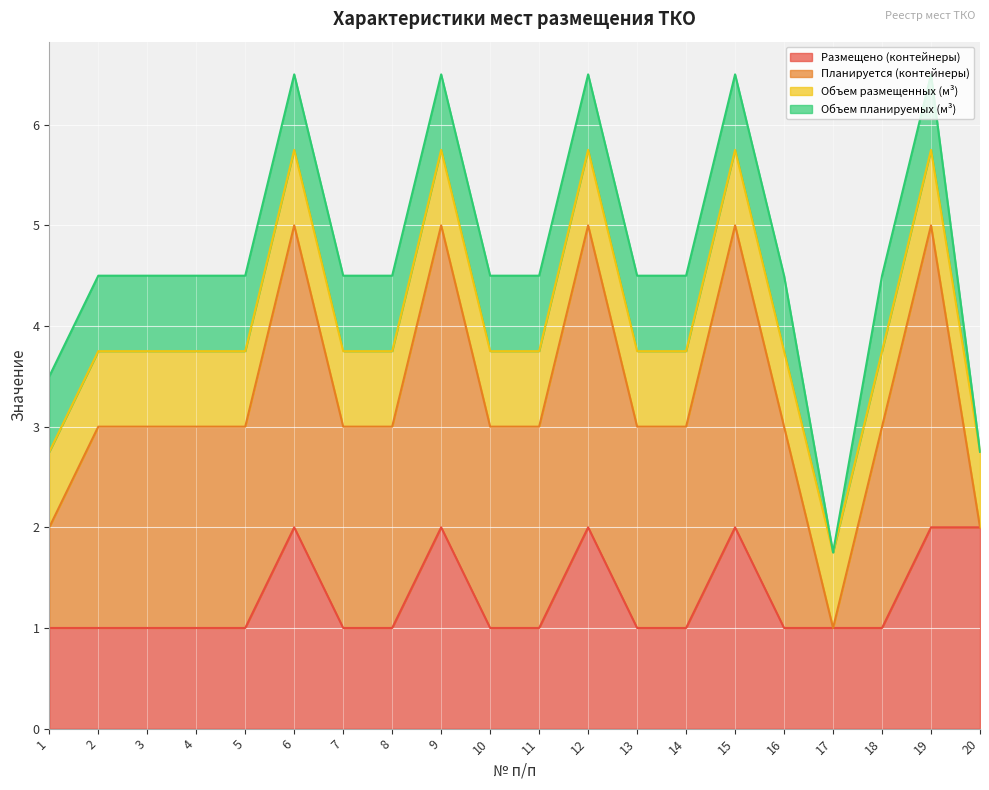

Reading left to right, what are all the values shown in this chart?

Размещено (контейнеры): 1.0	1.0	1.0	1.0	1.0	2.0	1.0	1.0	2.0	1.0	1.0	2.0	1.0	1.0	2.0	1.0	1.0	1.0	2.0	2.0
Планируется (контейнеры): 1.0	2.0	2.0	2.0	2.0	3.0	2.0	2.0	3.0	2.0	2.0	3.0	2.0	2.0	3.0	2.0	0.0	2.0	3.0	0.0
Объем размещенных (м³): 0.8	0.8	0.8	0.8	0.8	0.8	0.8	0.8	0.8	0.8	0.8	0.8	0.8	0.8	0.8	0.8	0.8	0.8	0.8	0.8
Объем планируемых (м³): 0.8	0.8	0.8	0.8	0.8	0.8	0.8	0.8	0.8	0.8	0.8	0.8	0.8	0.8	0.8	0.8	0.0	0.8	0.8	0.0